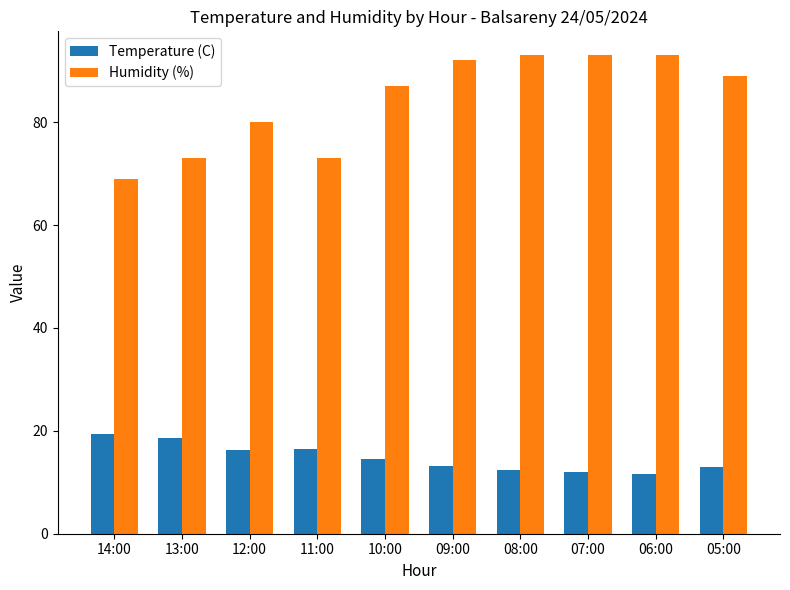

What position from the left is 07:00?

8